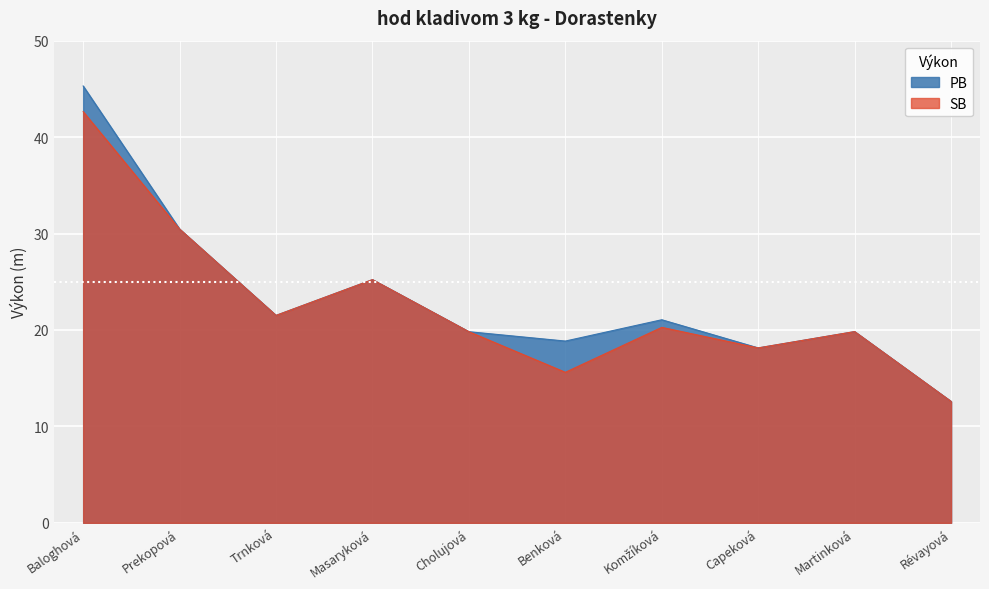

The value of SB at Martinková is 19.8. True or false?

True